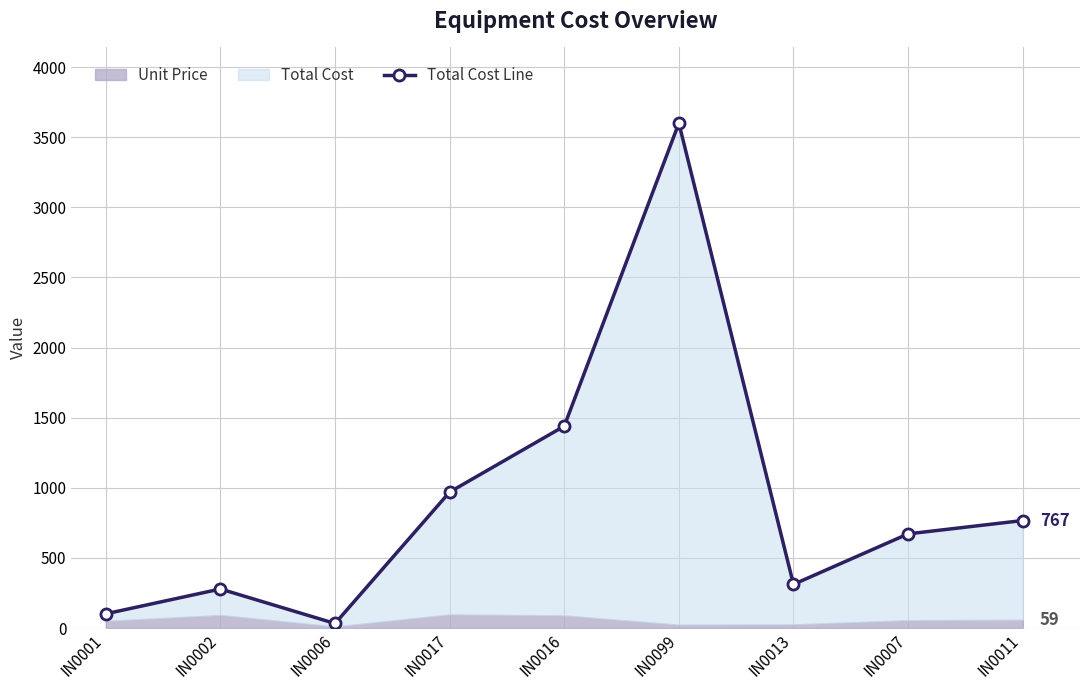

How many data points are less than 672?

4